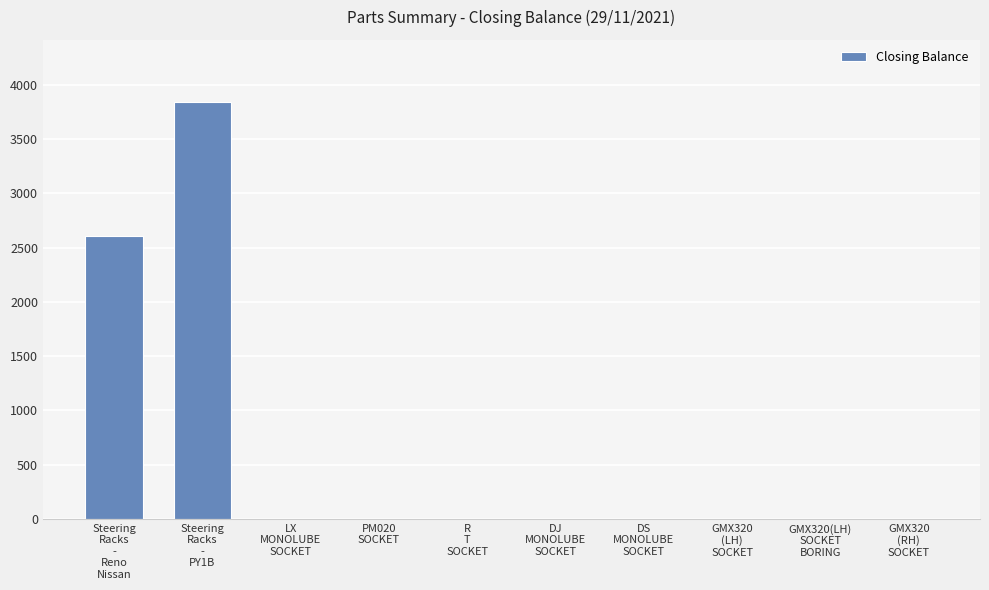

What is the sum of all values?

6445